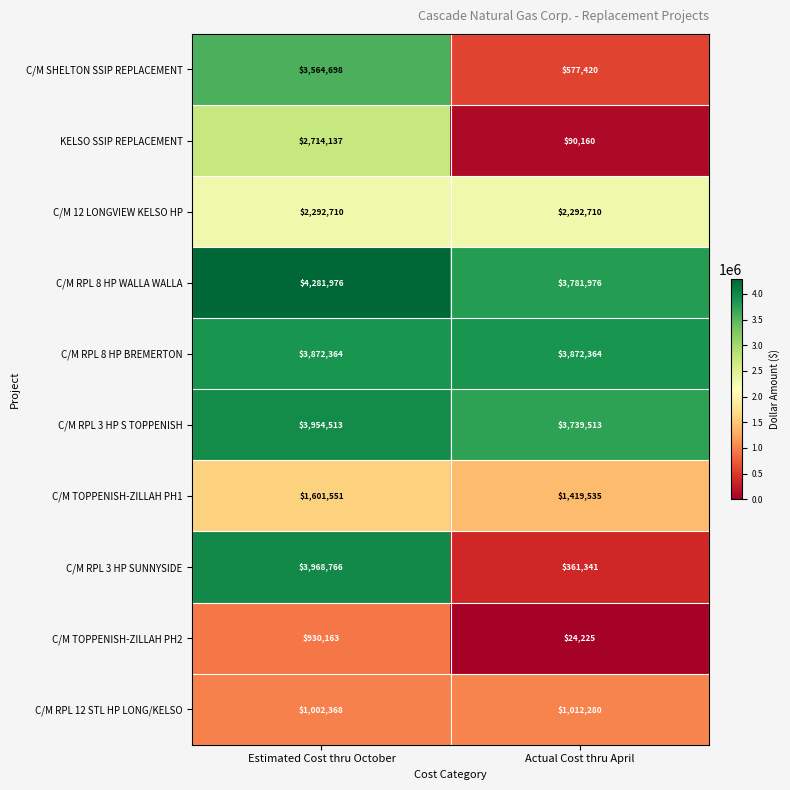

Reading right to left, what are all the values shown in this chart?

C/M SHELTON SSIP REPLACEMENT: 577420	3564698
KELSO SSIP REPLACEMENT: 90160	2714137
C/M 12 LONGVIEW KELSO HP: 2292710	2292710
C/M RPL 8 HP WALLA WALLA: 3781976	4281976
C/M RPL 8 HP BREMERTON: 3872364	3872364
C/M RPL 3 HP S TOPPENISH: 3739513	3954513
C/M TOPPENISH-ZILLAH PH1: 1419535	1601551
C/M RPL 3 HP SUNNYSIDE: 361341	3968766
C/M TOPPENISH-ZILLAH PH2: 24225	930163
C/M RPL 12 STL HP LONG/KELSO: 1012280	1002368